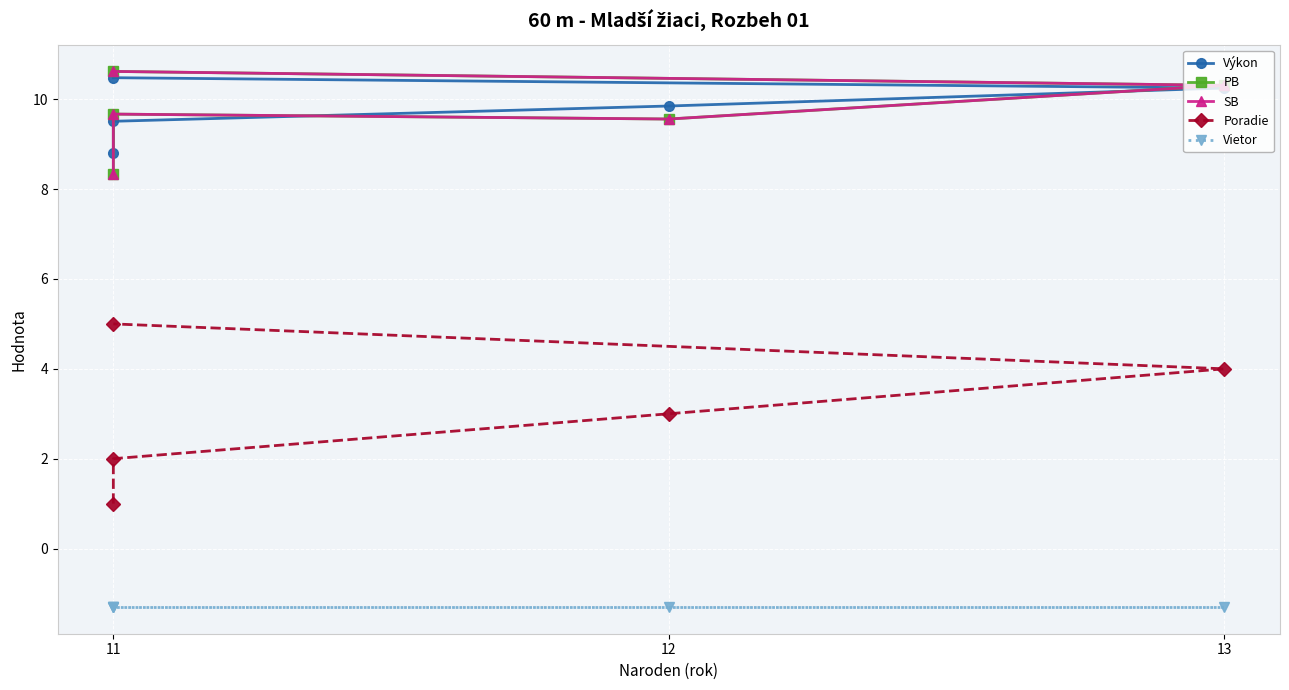

What is the total value across all series at 13?

33.6